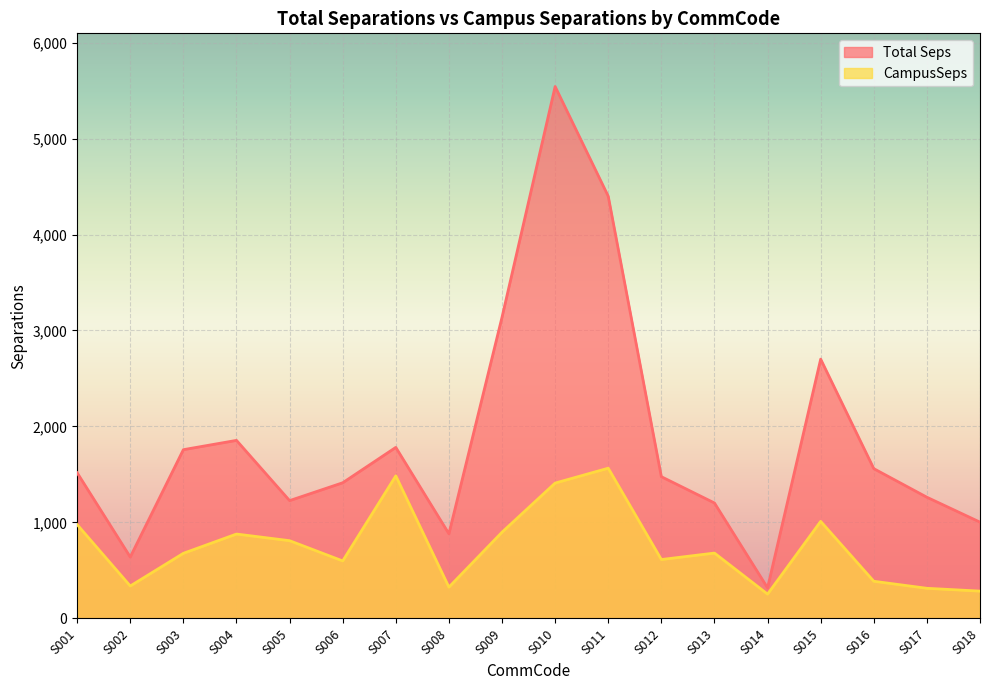

What is the smallest value displayed?

253.7